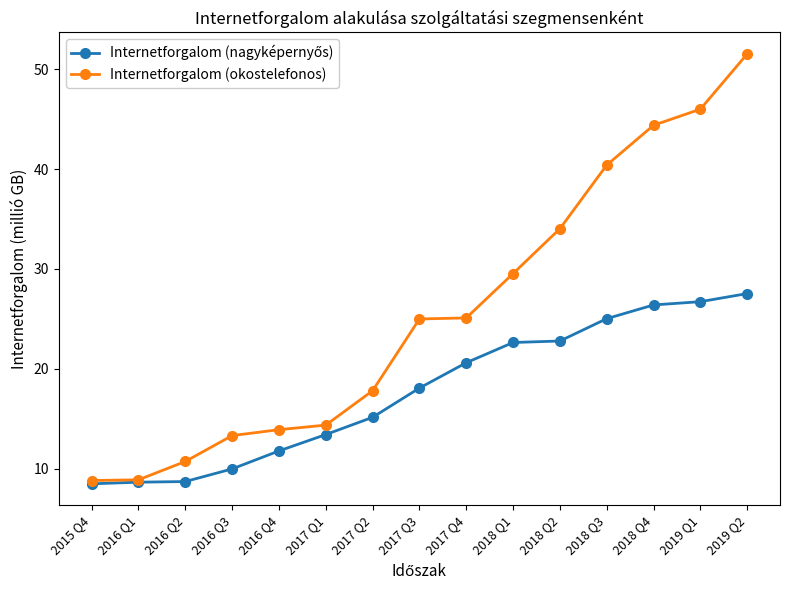

Is it true that Internetforgalom (okostelefonos) equals 10.7 at 2016 Q2?

True